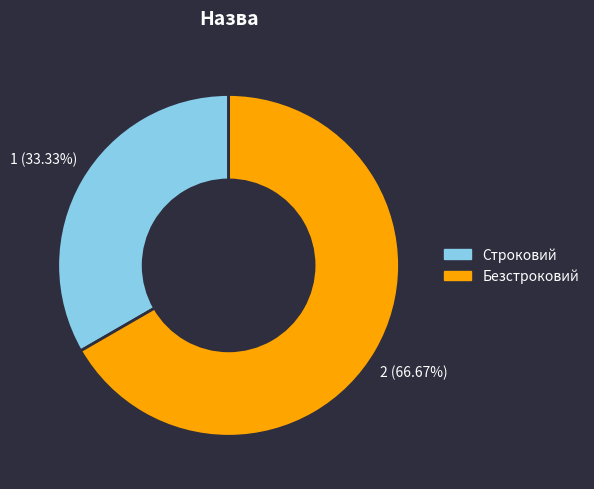

What percentage do Строковий and Безстроковий together represent?

100.0%